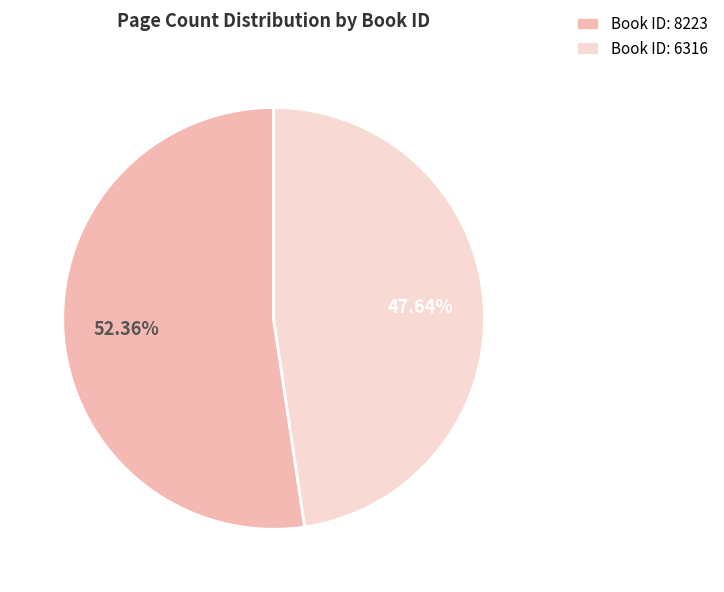

Which category accounts for the majority?

Book ID: 8223